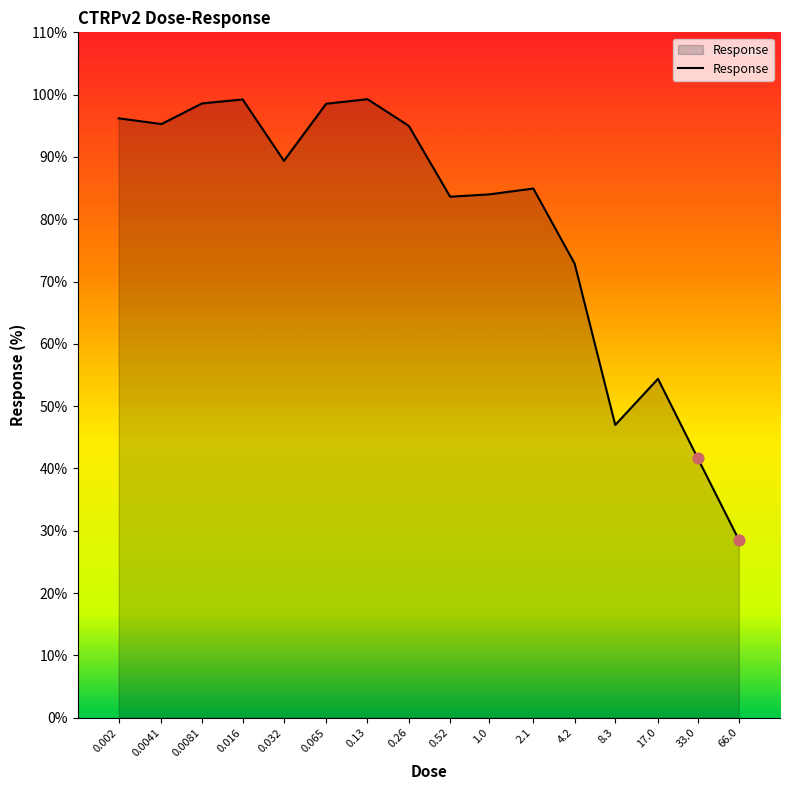

Between 0.0041 and 0.065, which is larger?

0.065